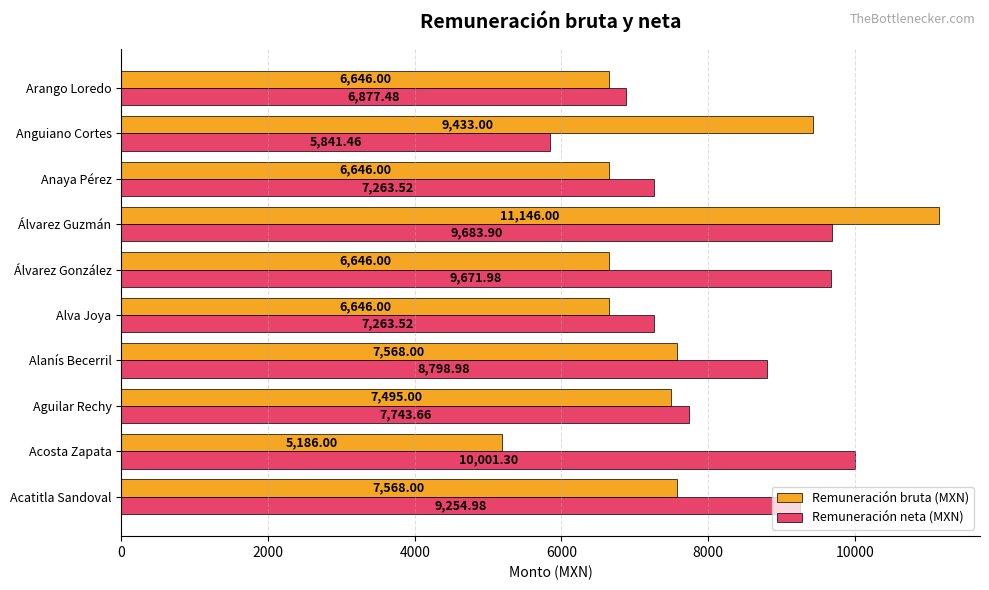

Rank the series at Alva Joya from lowest to highest value.

Remuneración bruta (MXN), Remuneración neta (MXN)